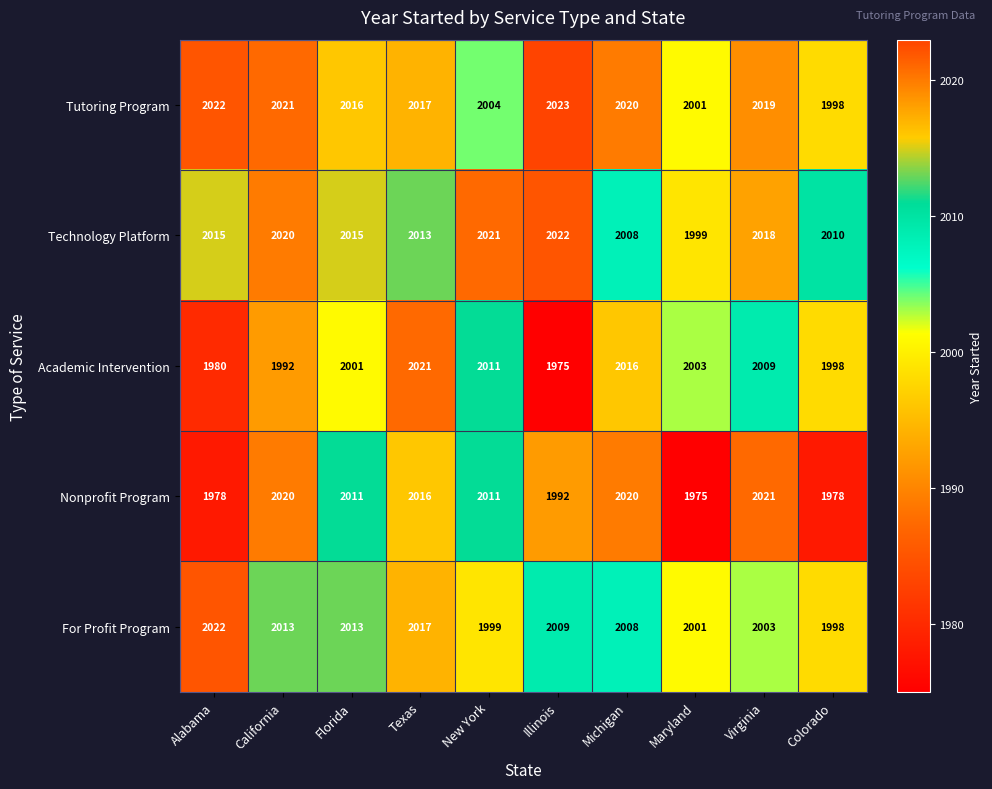

What is the total value across all series at Florida?

10056